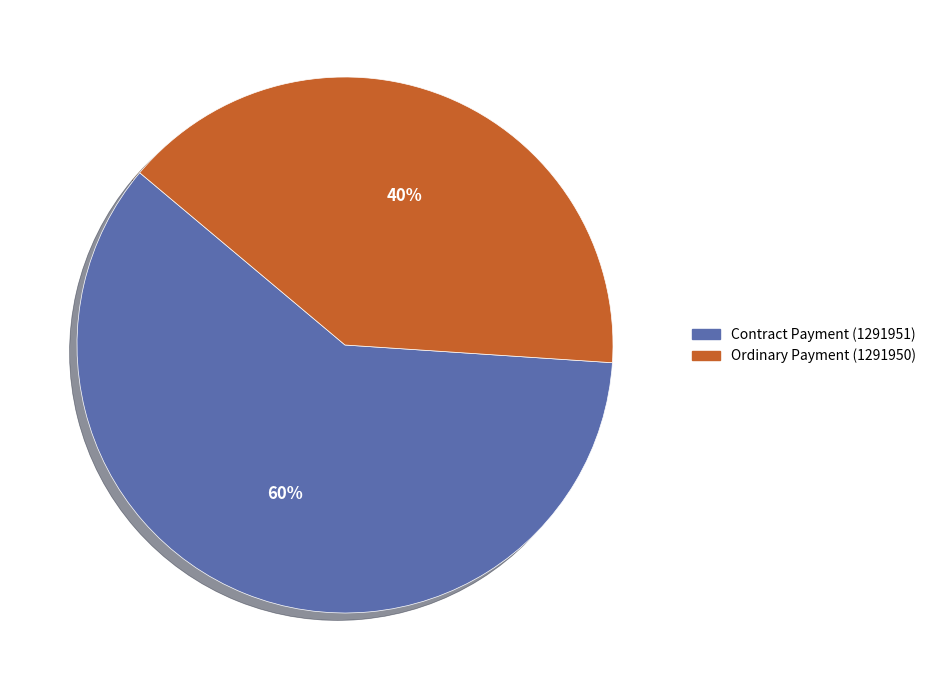

To the nearest percent, what percentage of the pie is Ordinary Payment (1291950)?

40%